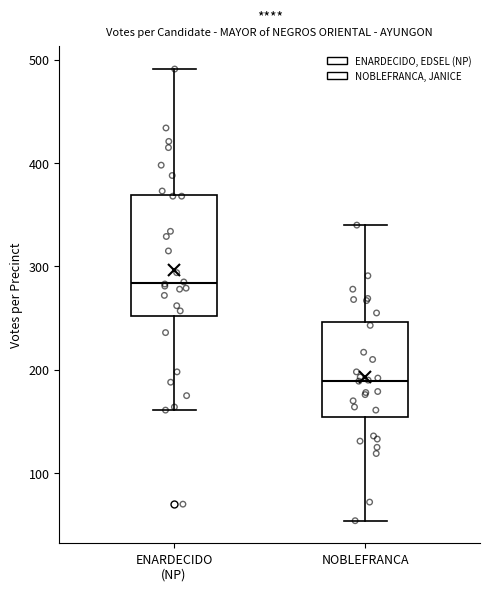

Reading left to right, read every box against the y-axis: the position of its median line, the range the box covers, and the ends of its whiskers. The values are not printed on the chart, so give them approximately, as read against the axis.

ENARDECIDO (NP): median 280, box 250 to 370, whiskers 160 to 490
NOBLEFRANCA: median 190, box 150 to 250, whiskers 50 to 340